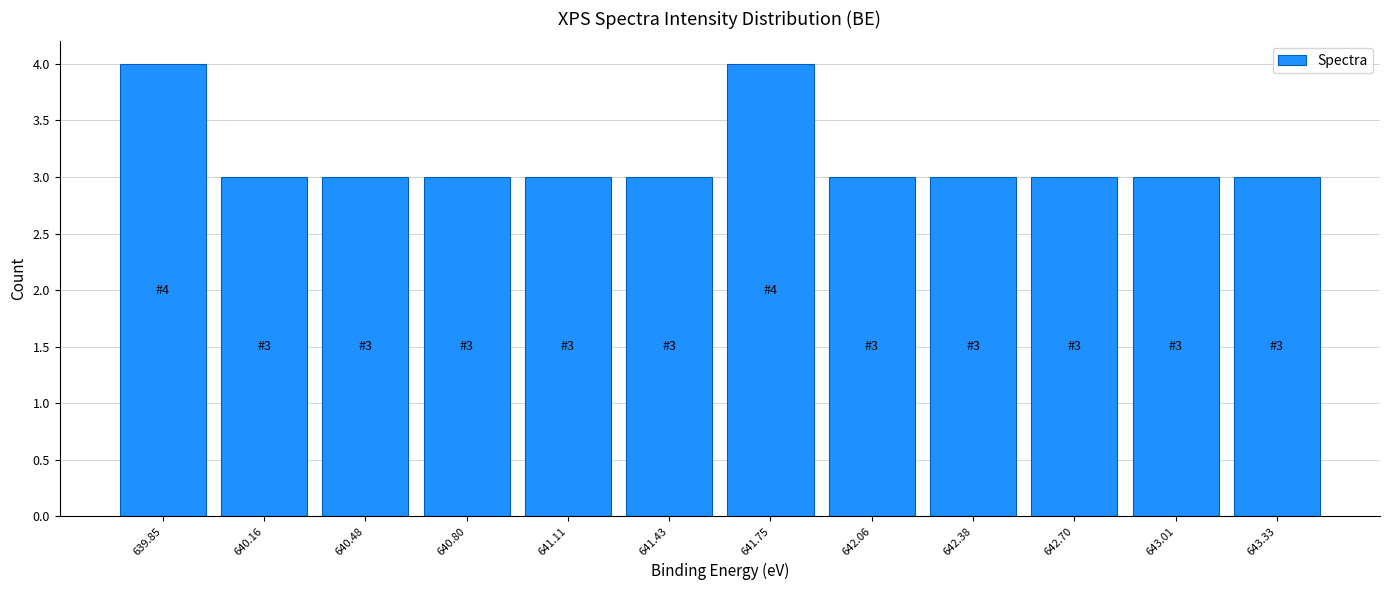

Reading left to right, transcribe all the data shown in this chart.

4	3	3	3	3	3	4	3	3	3	3	3